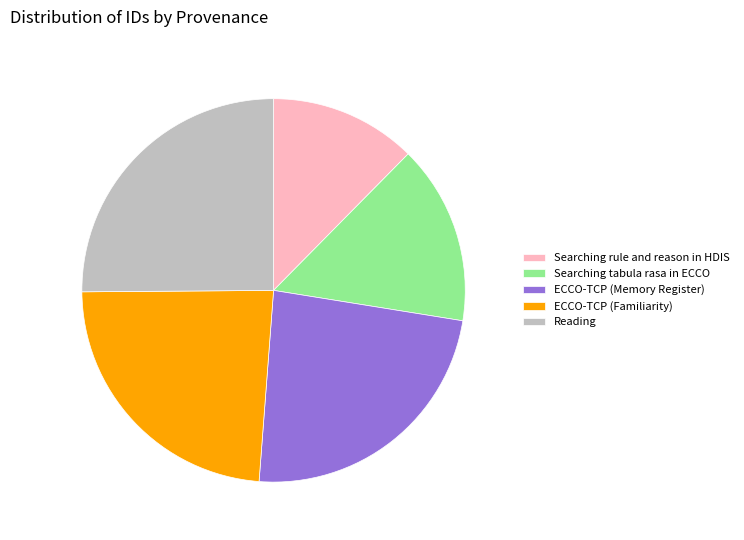

Which category has the biggest portion of the pie?

Reading